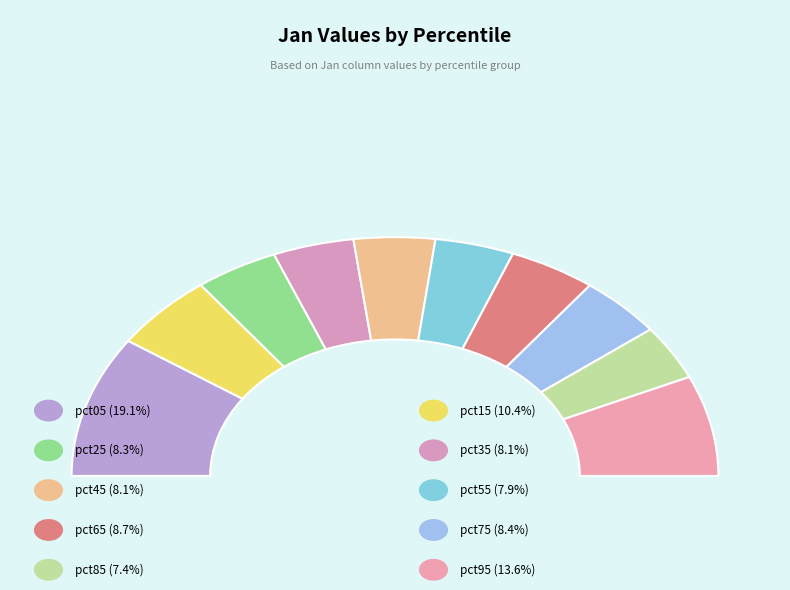

Between pct05 and pct85, which is larger?

pct05